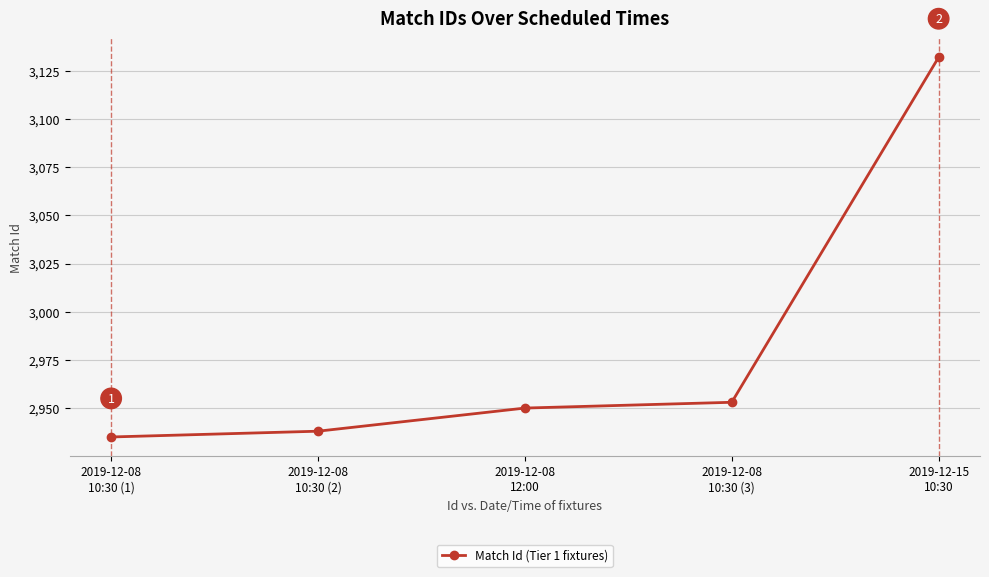

What is the ratio of the value at 2019-12-15
10:30 to the value at 2019-12-08
10:30 (2)?

1.1